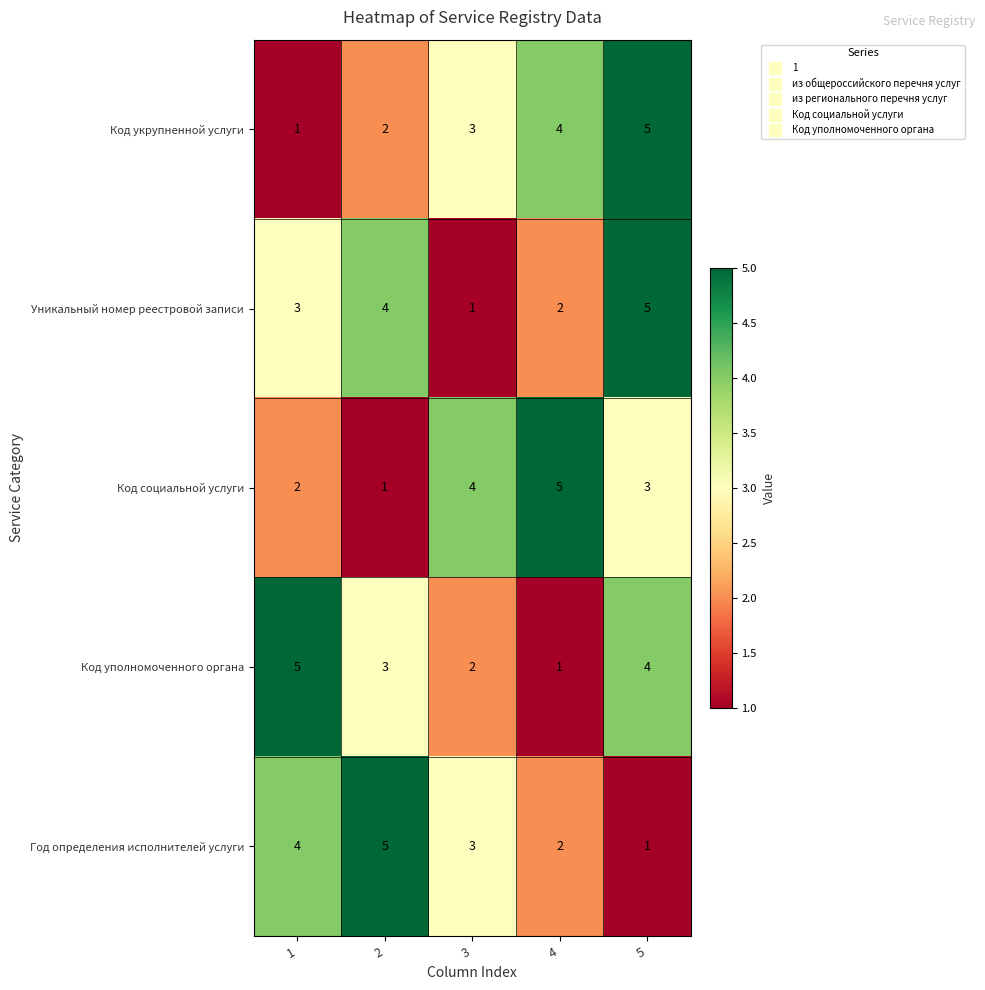

The Год определения исполнителей услуги series shows 2 at 2. True or false?

False